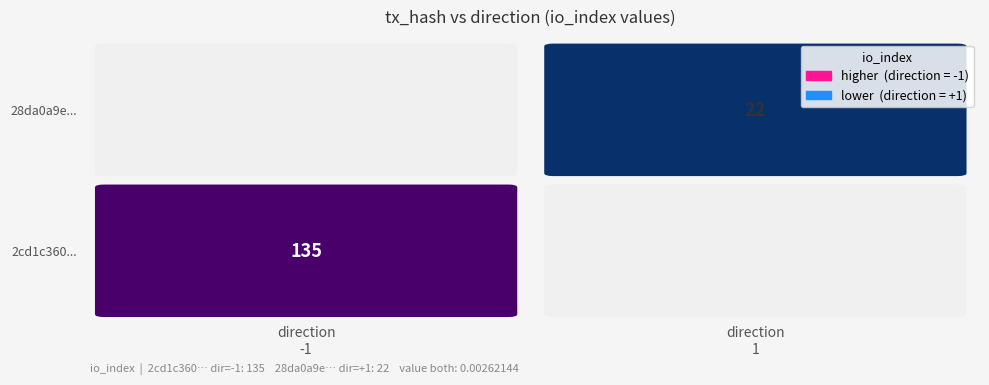

The 2cd1c360837b61f20375c71c633431424b91224 series shows -1.5 at direction. True or false?

False